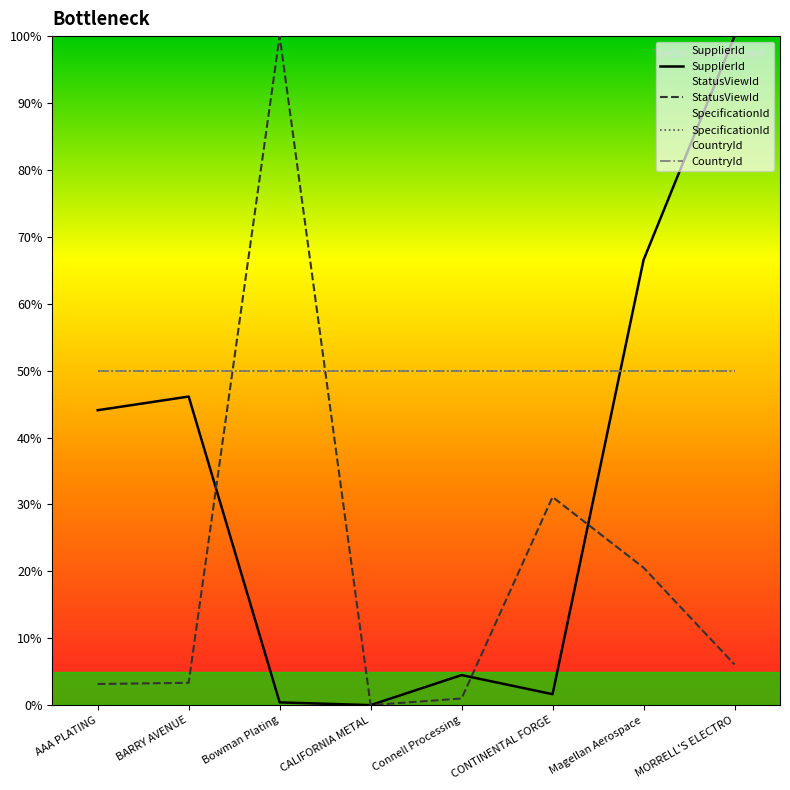

Between CALIFORNIA METAL and MORRELL'S ELECTRO, which series saw the biggest shift?

SupplierId